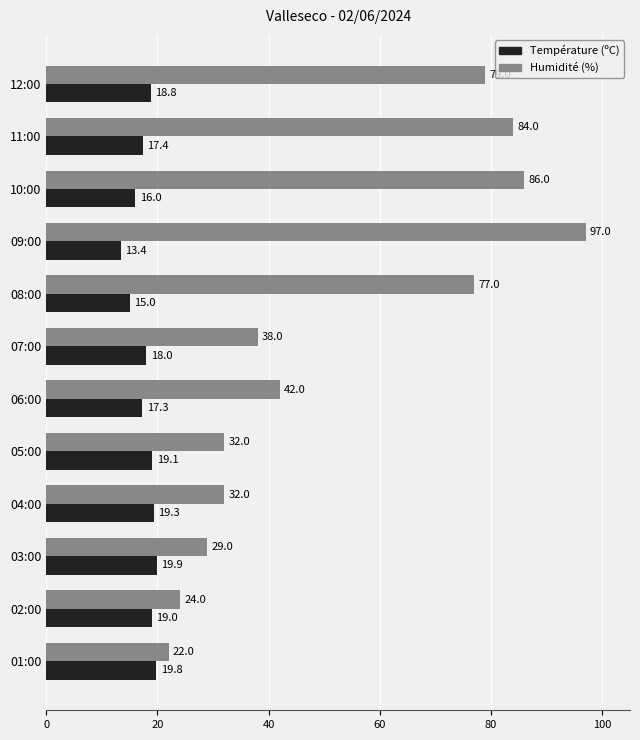

List the series in order of their peak value, lowest first.

Température (ºC), Humidité (%)